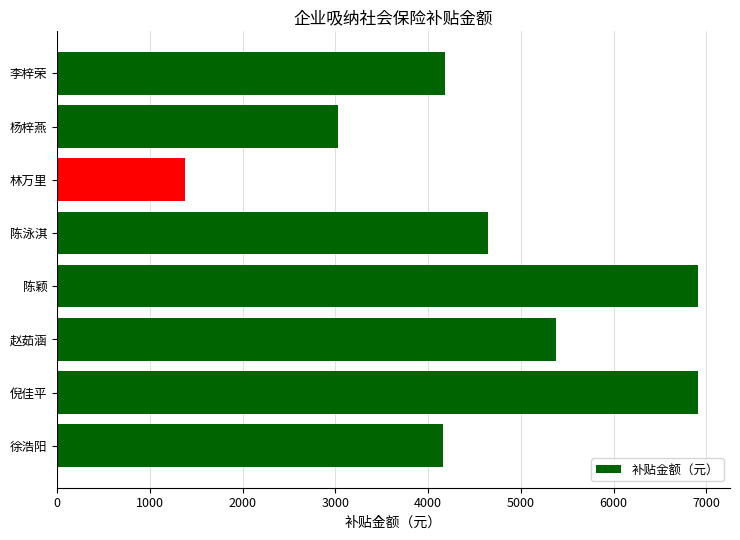

Between 杨梓燕 and 林万里, which is larger?

杨梓燕